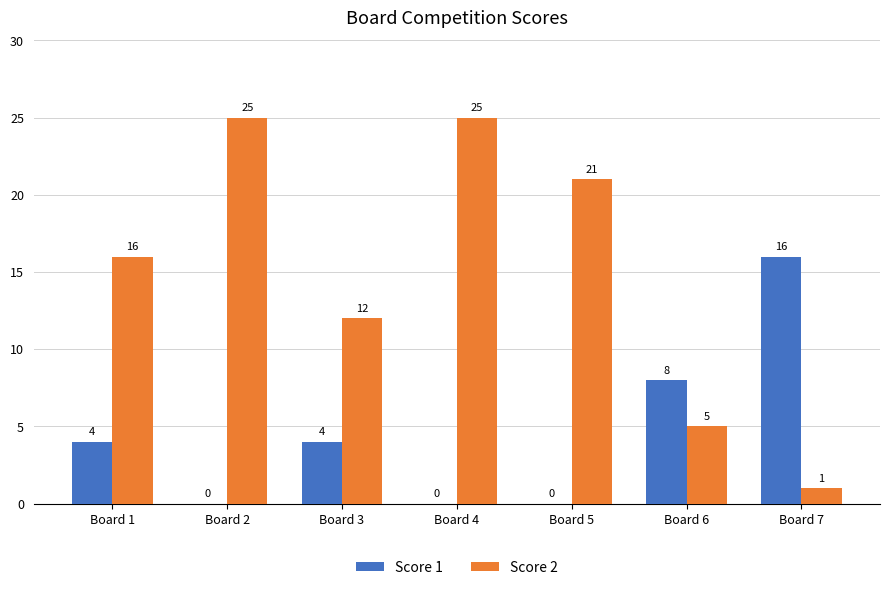

Are the bars grouped side by side (vs. stacked)?

Yes